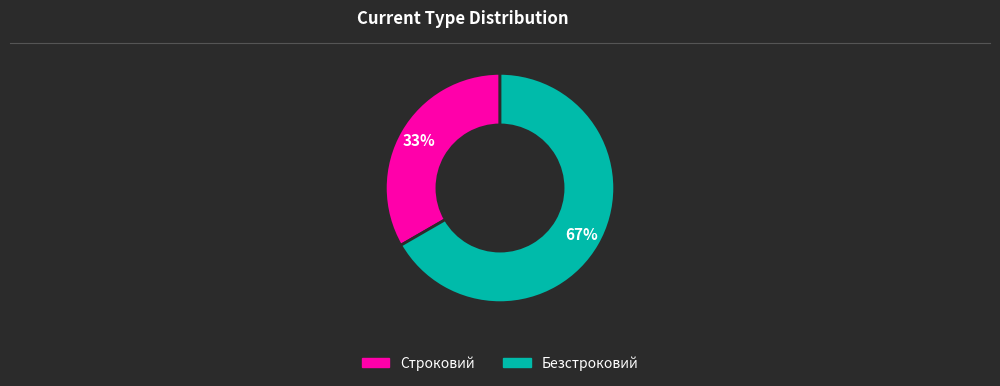

Rank the categories by value from highest to lowest.

Безстроковий, Строковий